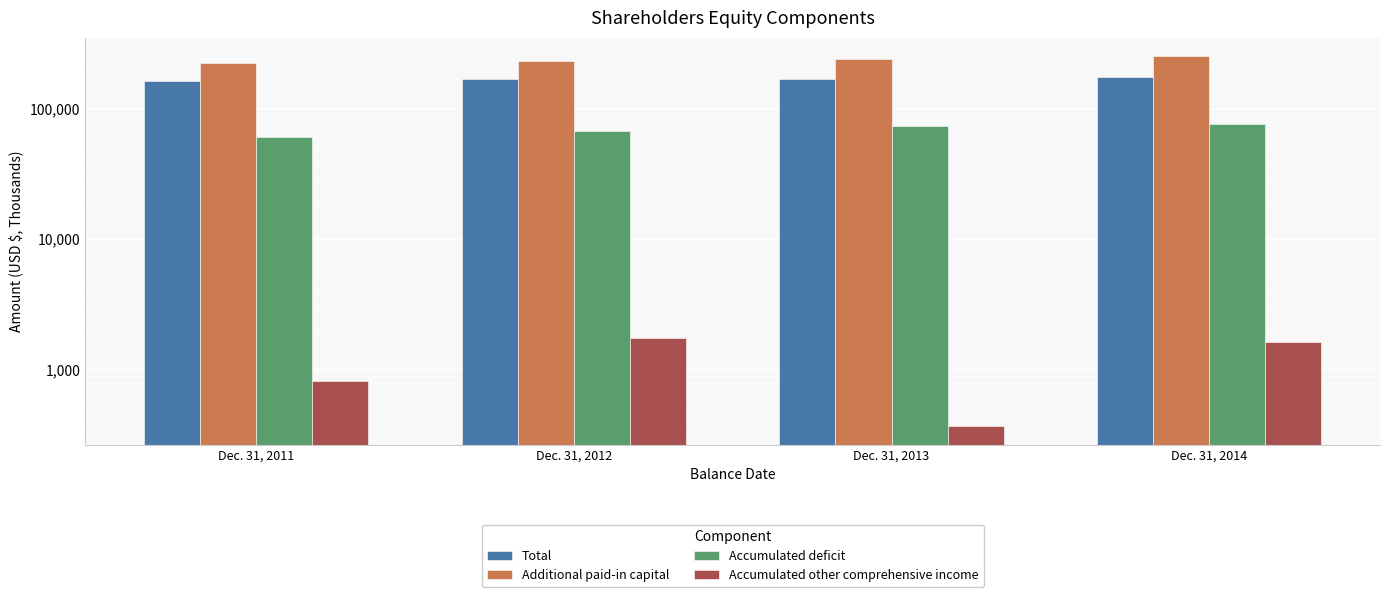

Reading right to left, list all the values displayed in this chart.

Total: Dec. 31, 2014=174980	Dec. 31, 2013=169927	Dec. 31, 2012=169121	Dec. 31, 2011=162569
Additional paid-in capital: Dec. 31, 2014=252120	Dec. 31, 2013=242629	Dec. 31, 2012=233985	Dec. 31, 2011=223306
Accumulated deficit: Dec. 31, 2014=76339	Dec. 31, 2013=73842	Dec. 31, 2012=67385	Dec. 31, 2011=60647
Accumulated other comprehensive income: Dec. 31, 2014=1620	Dec. 31, 2013=366	Dec. 31, 2012=1760	Dec. 31, 2011=810